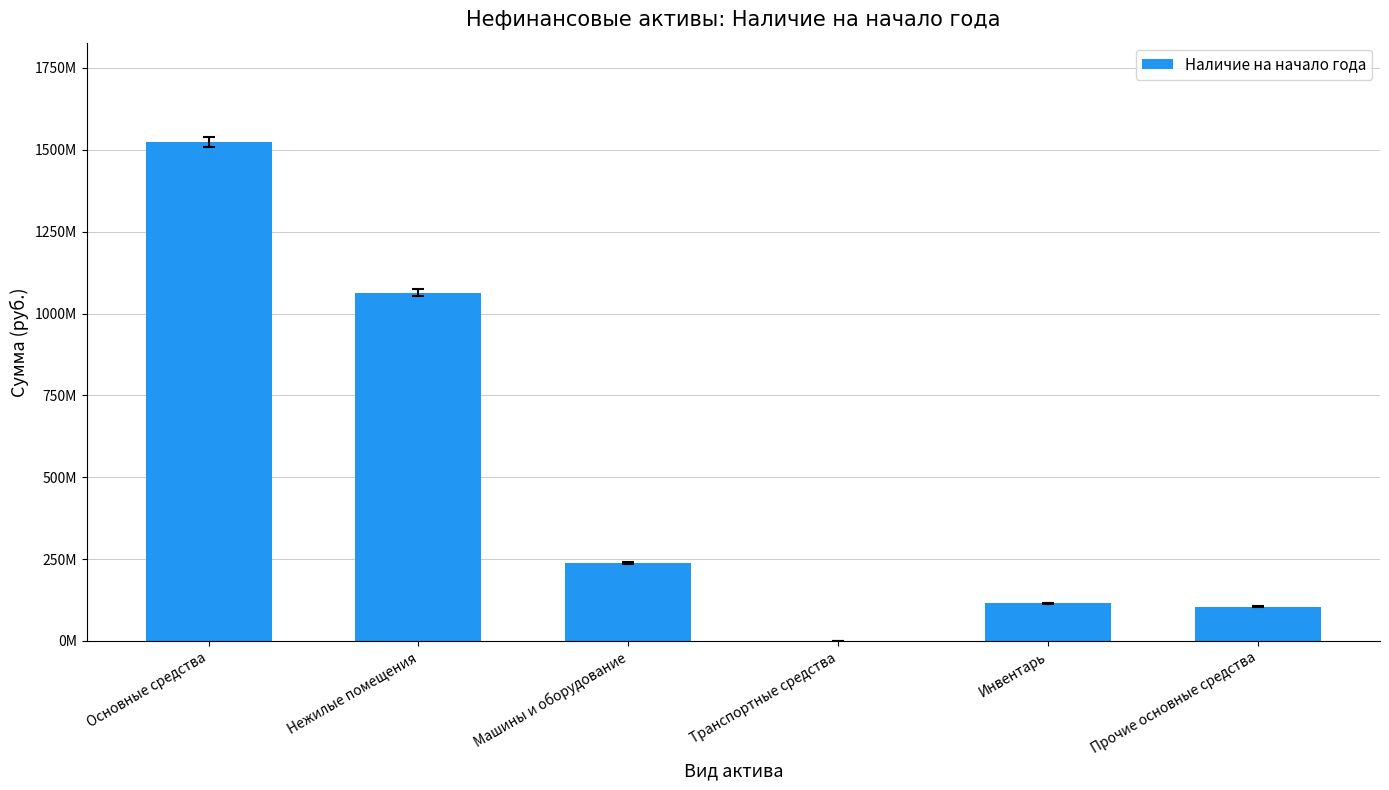

How many distinct data groups are displayed?

1